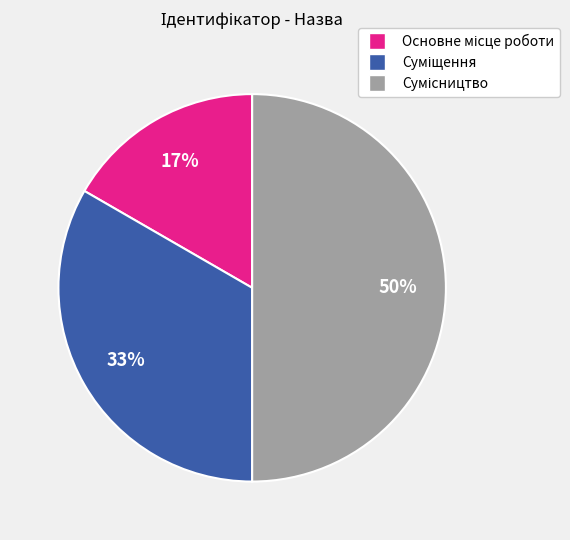

To the nearest percent, what is the difference between the largest and smallest slice percentages?

33%